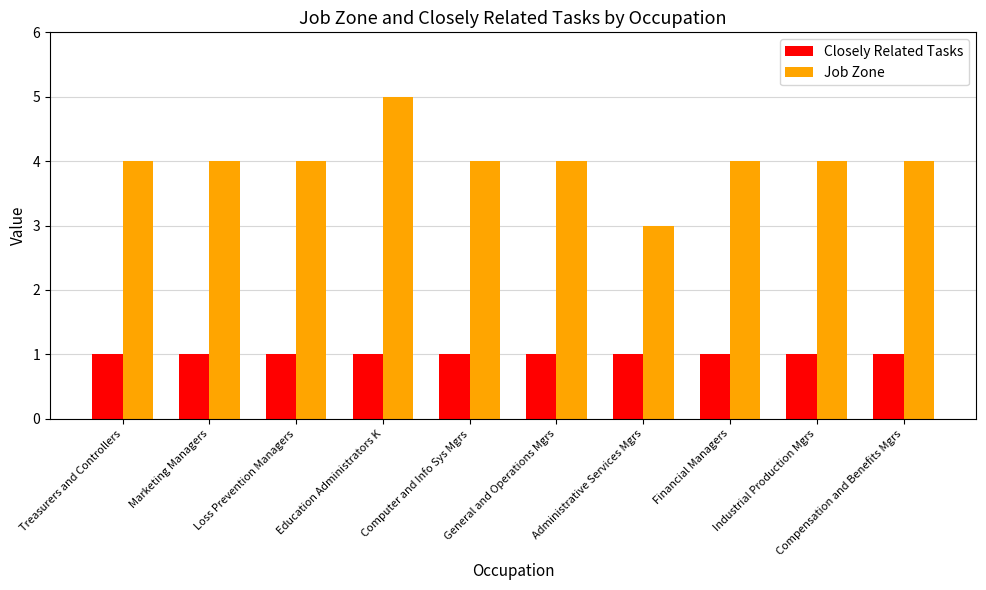

What is the average value of the Job Zone series?

4